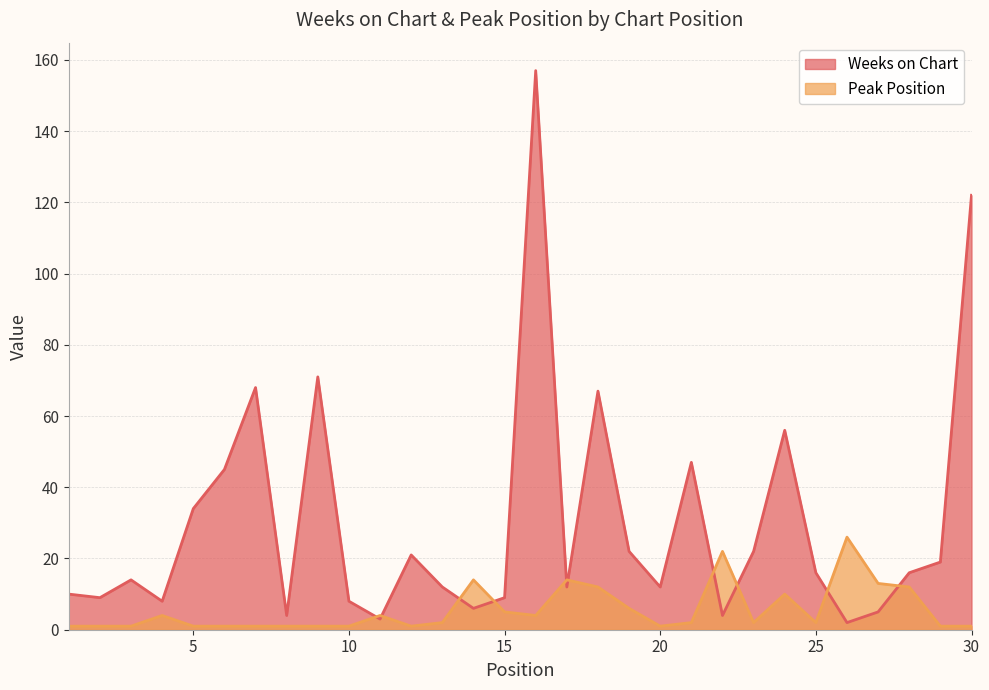

What is the minimum value shown in the chart?

1